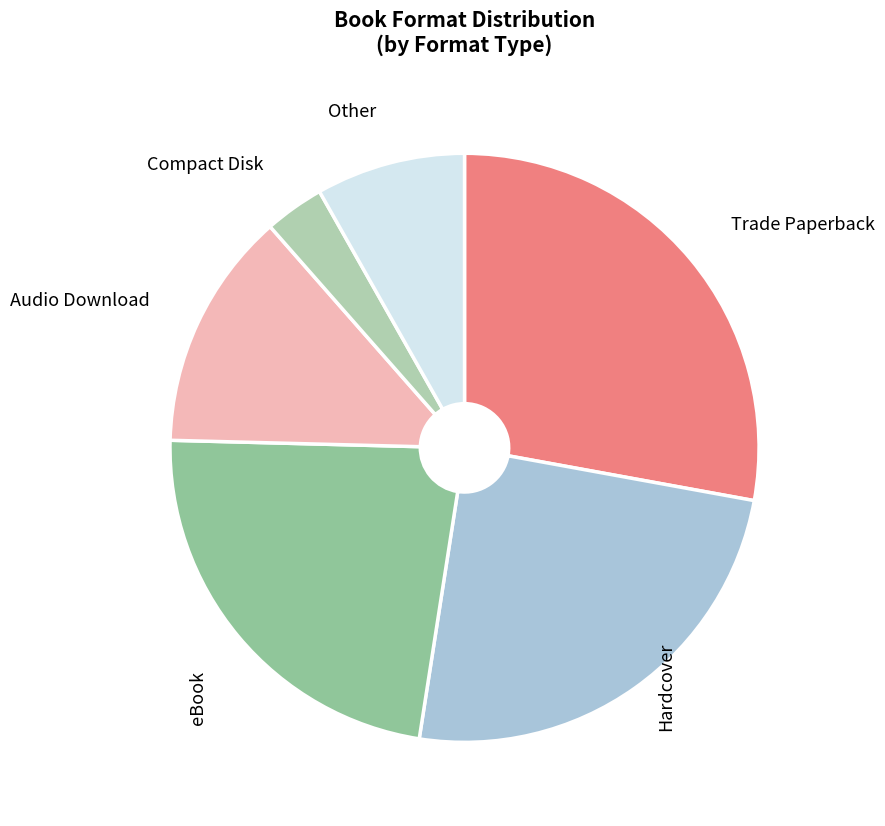

Which category has the smallest portion of the pie?

Compact Disk